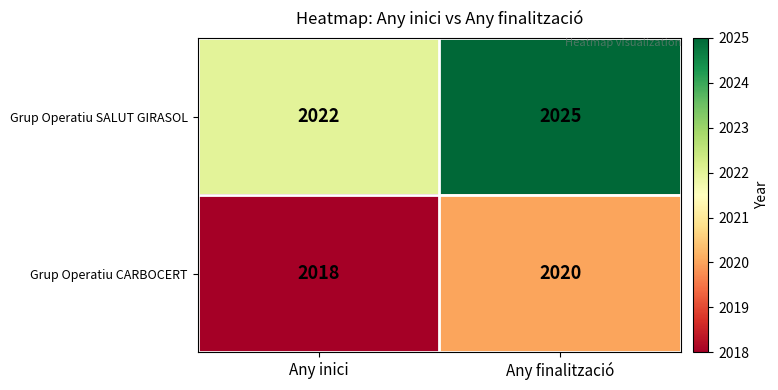

Count the number of categories in the chart.

2